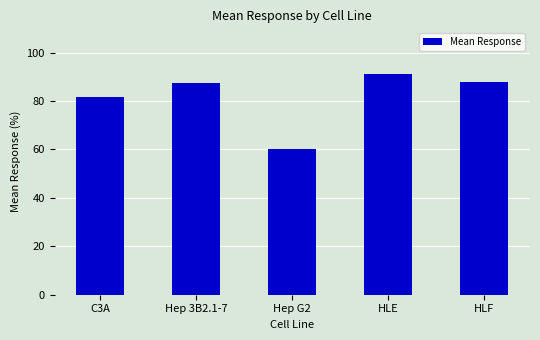

Is it true that the value at HLE is 43.7?

False